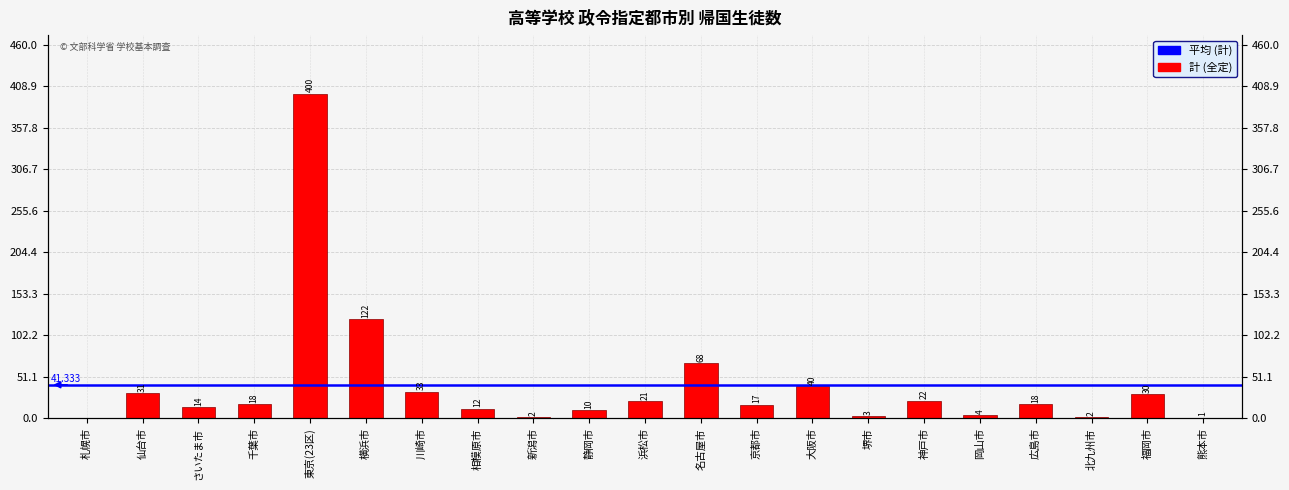

Reading left to right, what are all the values shown in this chart?

札幌市=0	仙台市=31	さいたま市=14	千葉市=18	東京(23区)=400	横浜市=122	川崎市=33	相模原市=12	新潟市=2	静岡市=10	浜松市=21	名古屋市=68	京都市=17	大阪市=40	堺市=3	神戸市=22	岡山市=4	広島市=18	北九州市=2	福岡市=30	熊本市=1